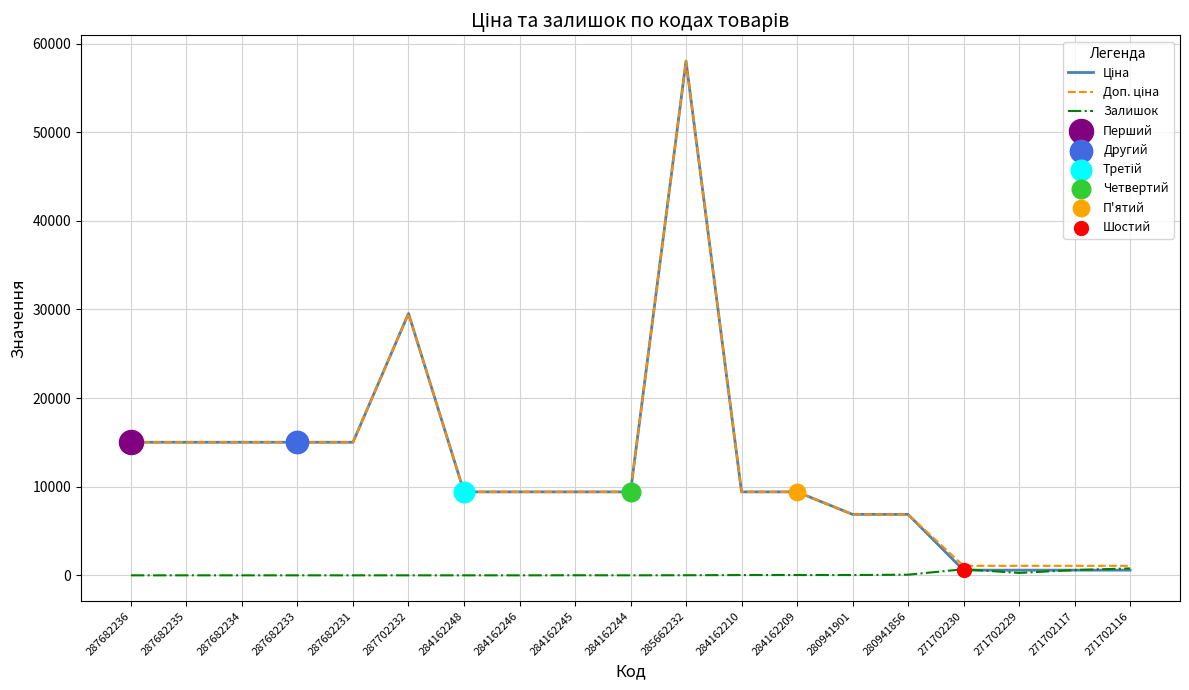

What is the total value across all series at 284162245?

18841.7